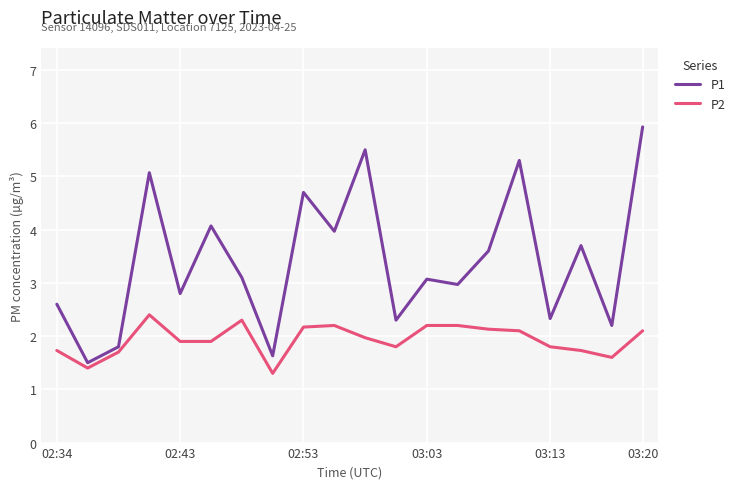

What are all the series names shown in the legend?

P1, P2